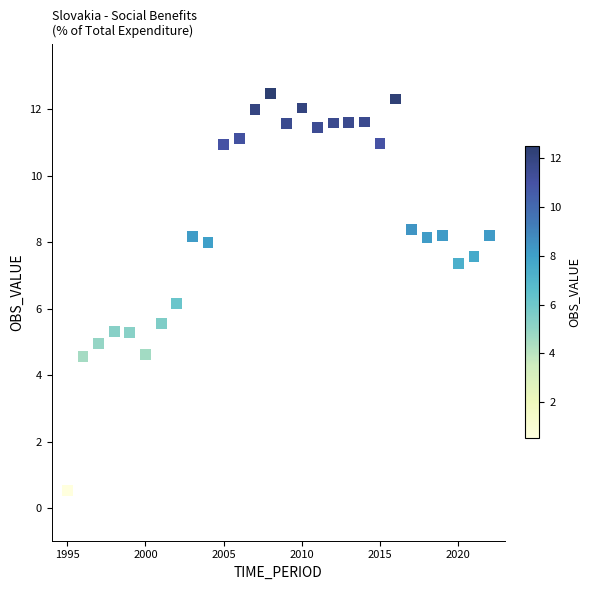

What Y value in the scatter plot is closest to 6?

6.2